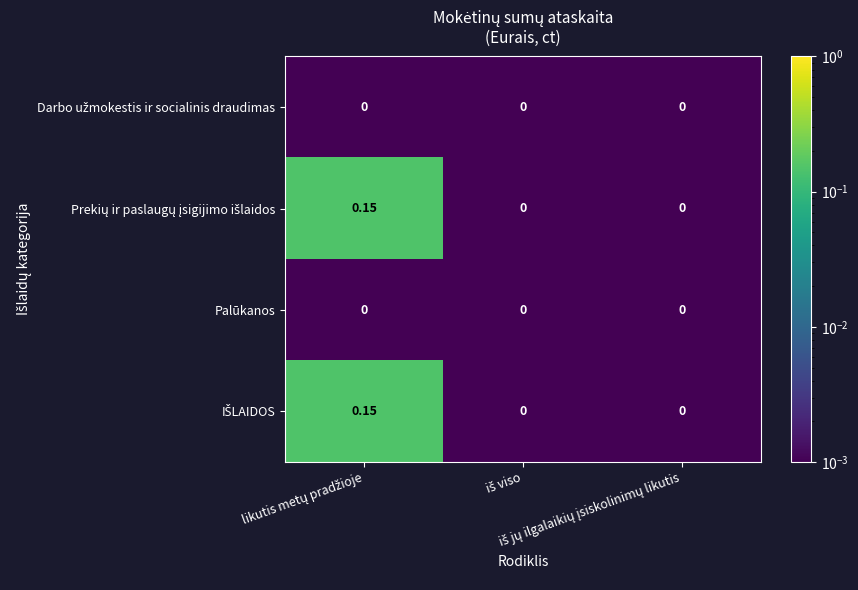

Which has a higher value, likutis metų pradžioje or iš jų ilgalaikių įsiskolinimų likutis?

likutis metų pradžioje